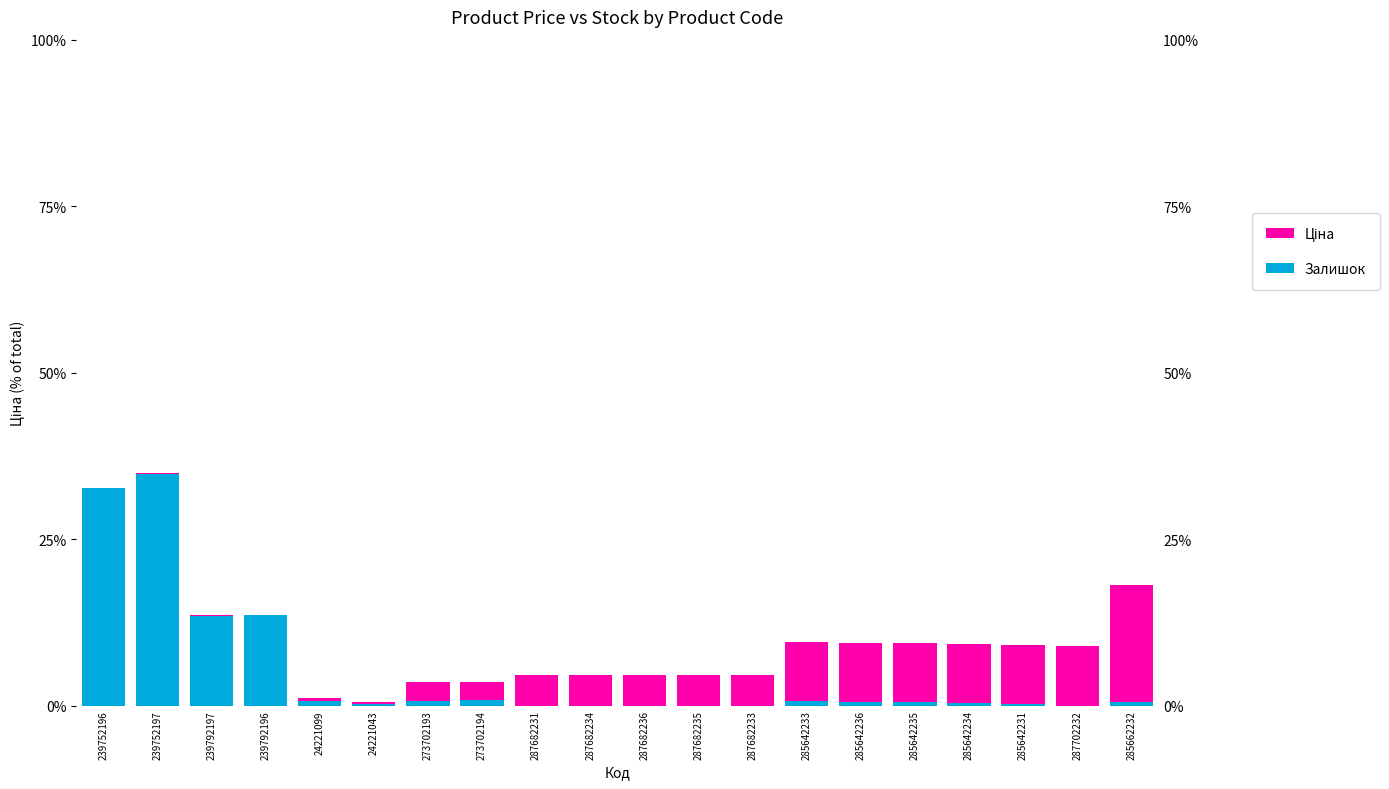

What is the sum of the Залишок values at 285642231 and 287682235?

0.2